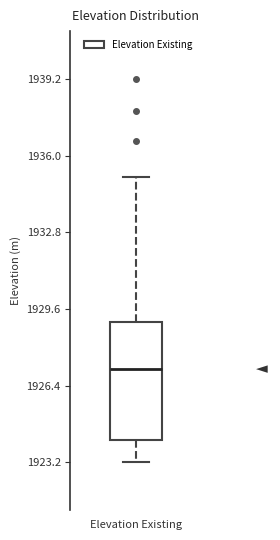

Transcribe this box plot: give where the median line is, the range the box spans, and where the two whiskers end, as read against the y-axis. The values are not printed on the chart, so give them approximately, as read against the axis.

median 1927, box 1924 to 1929, whiskers 1923 to 1935